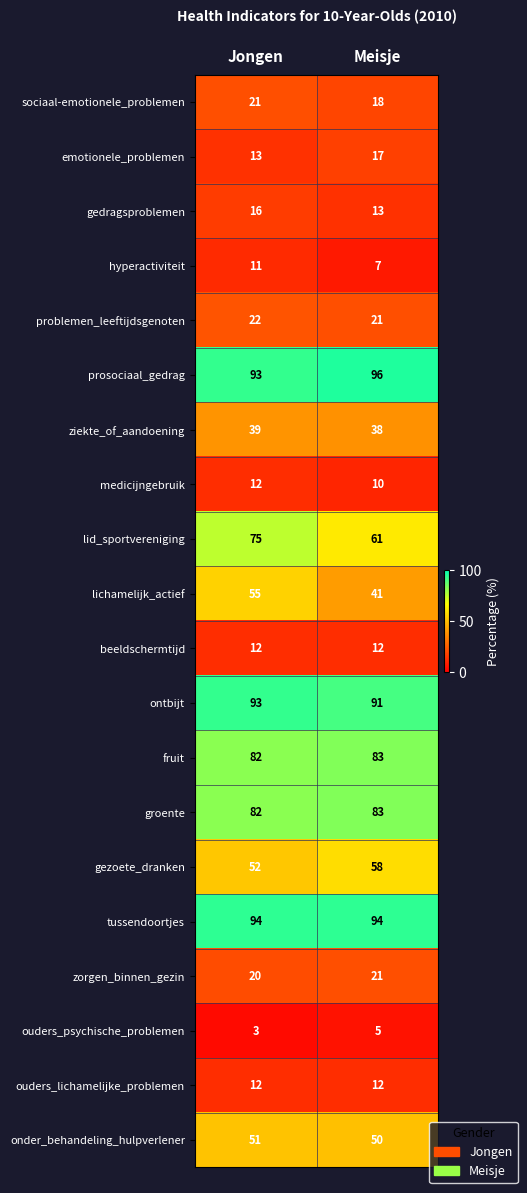

At which category is the sum across all series the highest?

Jongen